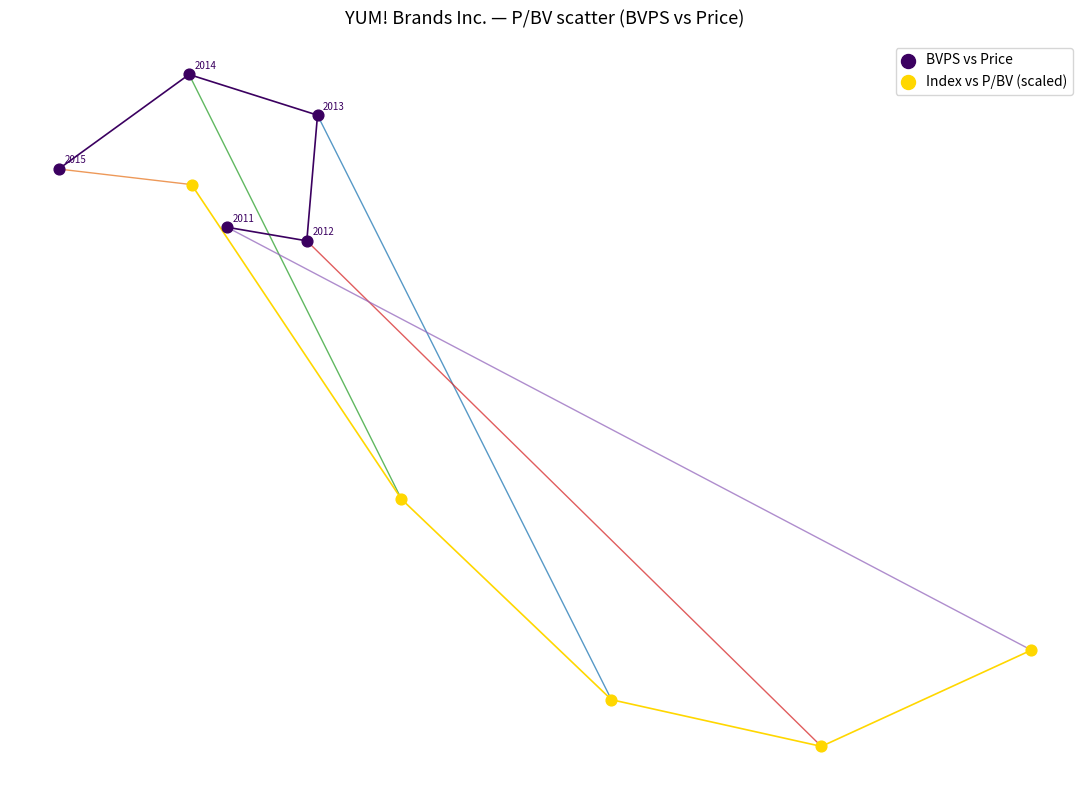

Which series has the largest Y range (max minus min)?

Index vs P/BV (scaled)